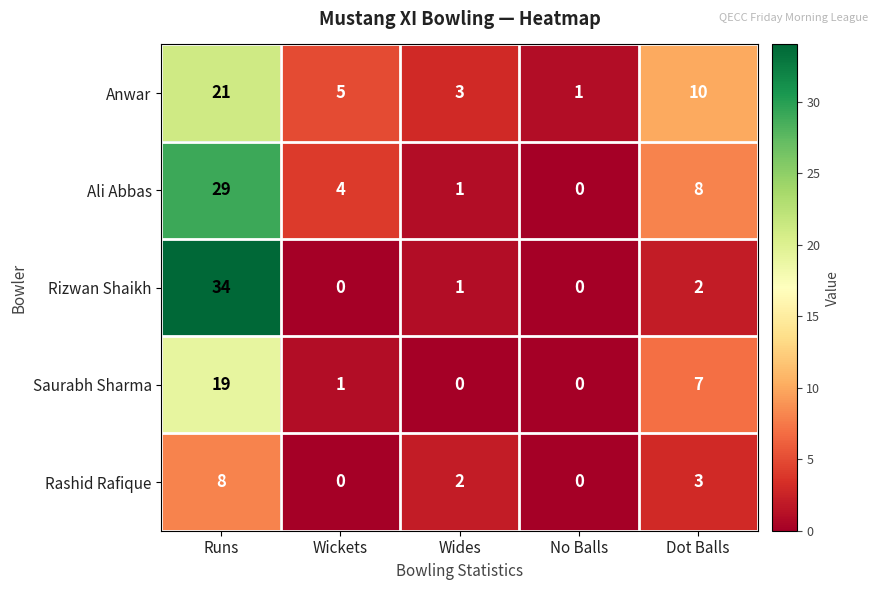

At which label does Ali Abbas reach its peak?

Runs